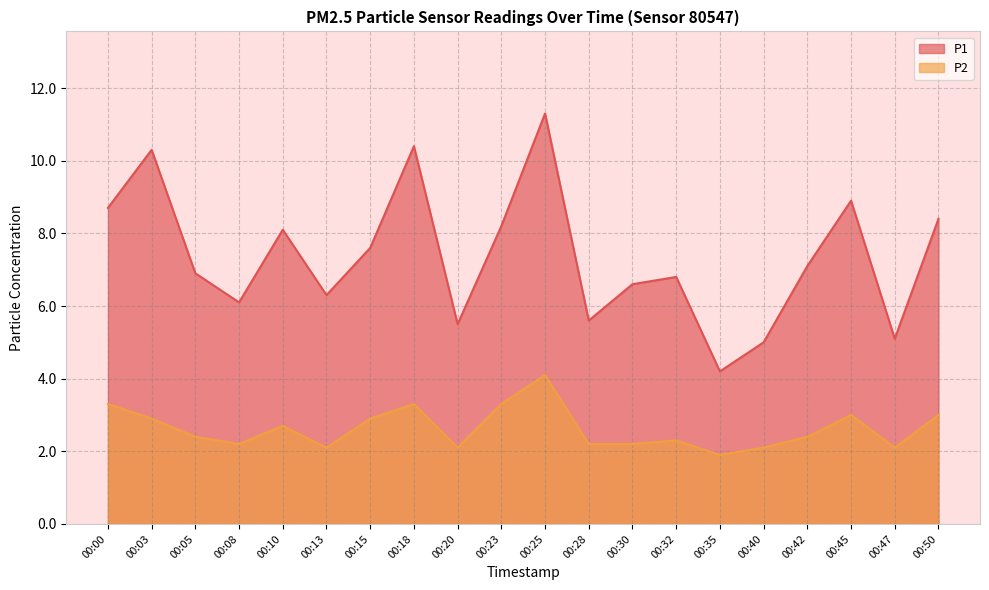

What is the difference between the P1 values at 00:15 and 00:30?

1.0